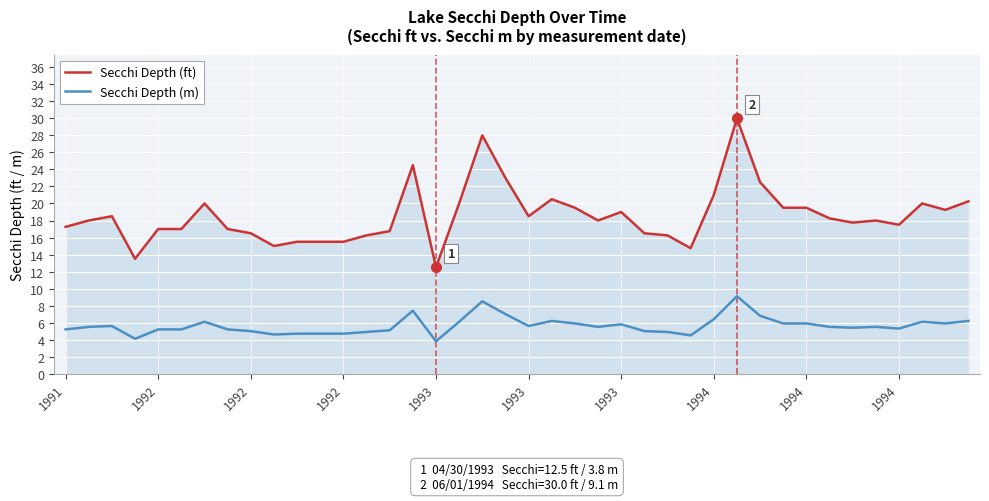

List the series in order of their overall mean, highest first.

Secchi Depth (ft), Secchi Depth (m)